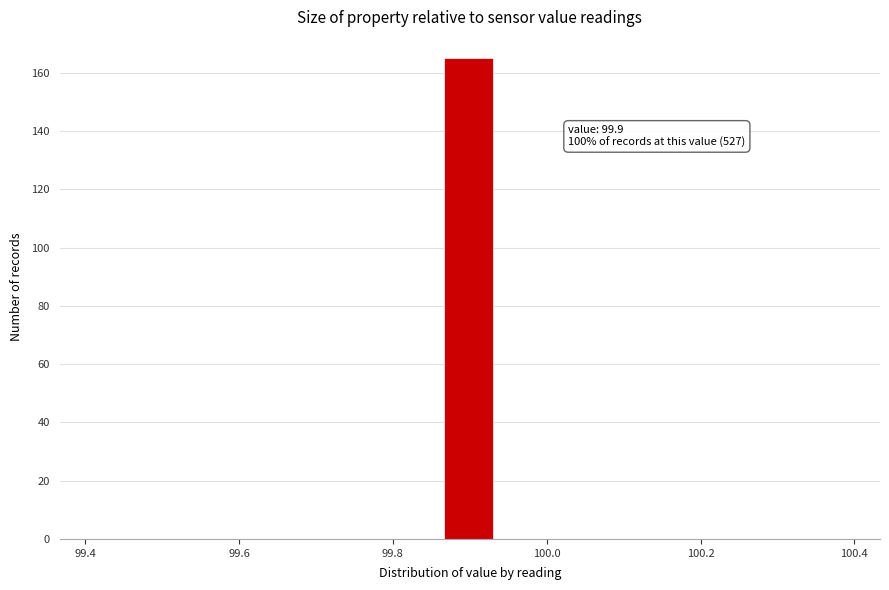

Around what value on the x-axis is the tallest bar? Give the approximate position of its centre, as read against the axis.

99.90